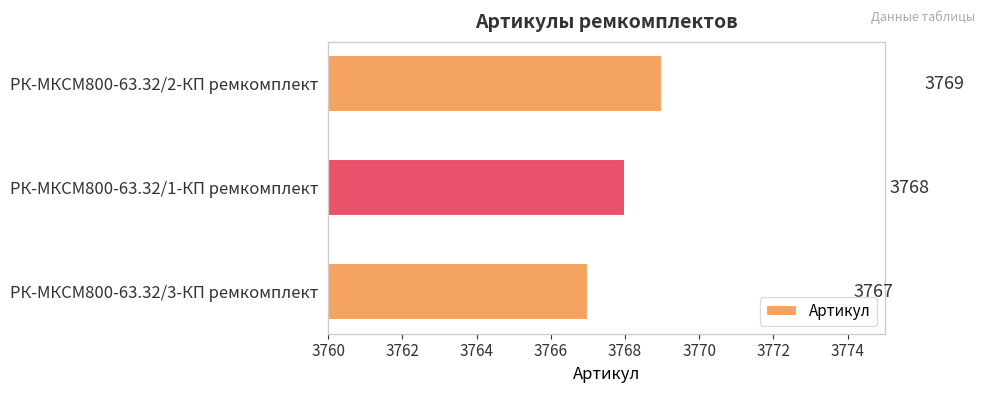

Where is the data nearest to the value 3768?

РК-МКСМ800-63.32/1-КП ремкомплект